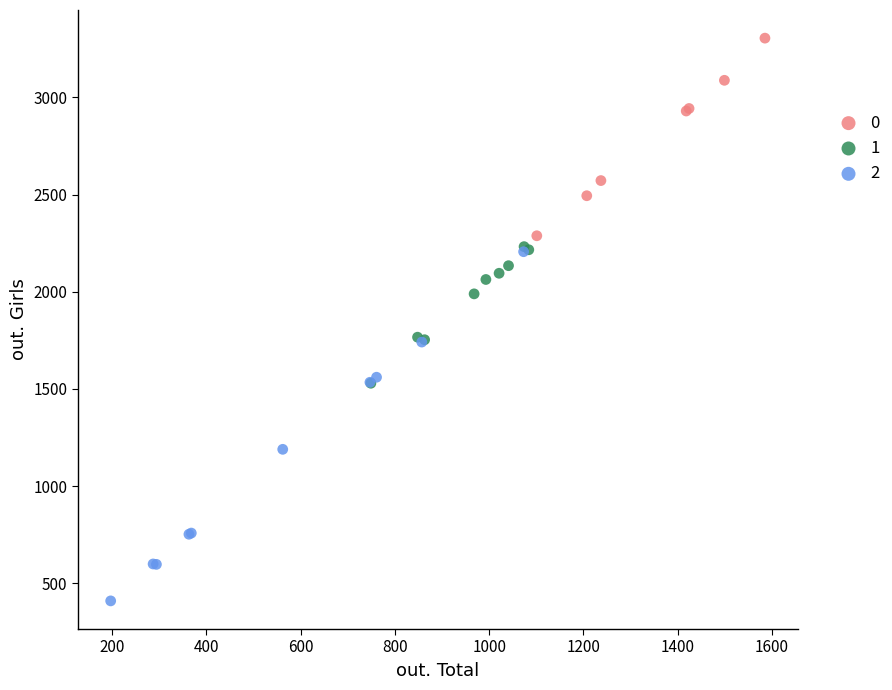

Which series contains the highest Y value?

0